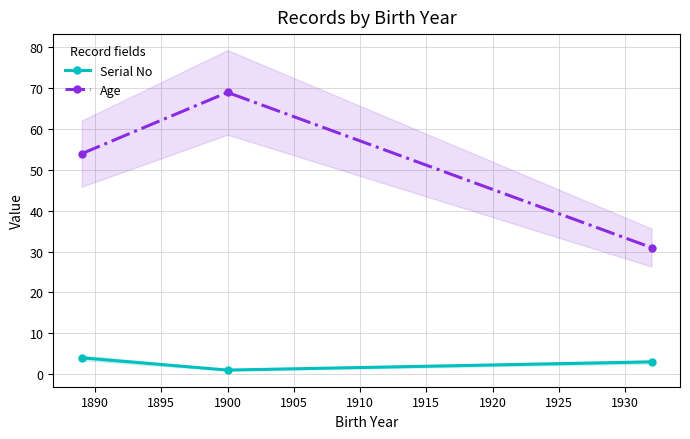

Which series has the largest total across all categories?

Age